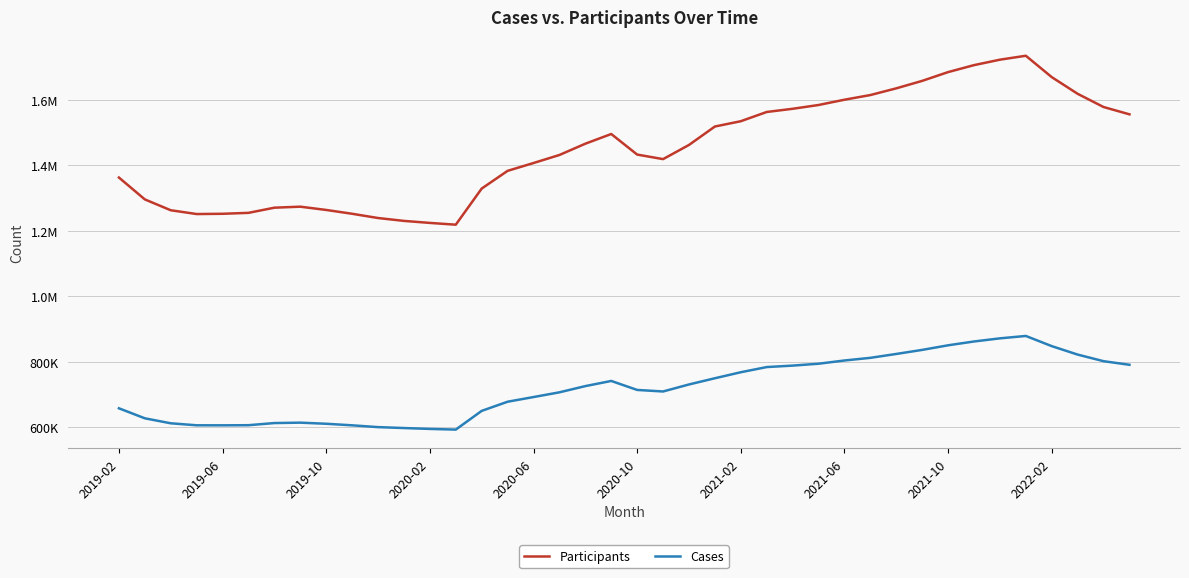

Is this an area chart (filled region under the line)?

No